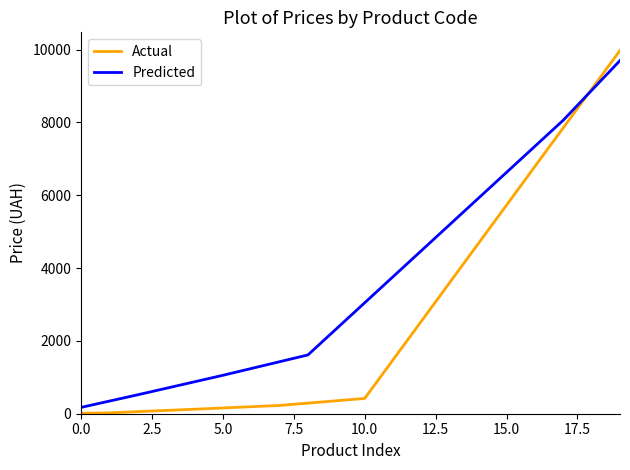

True or false: Predicted has more than 0 points higher than both neighbors.

False